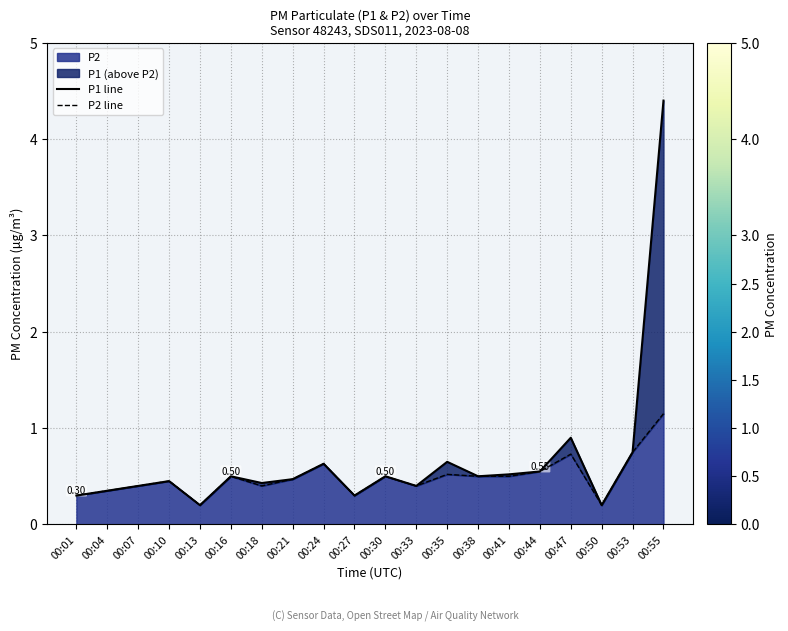

The P2 line series shows 0.3 at 00:04. True or false?

True